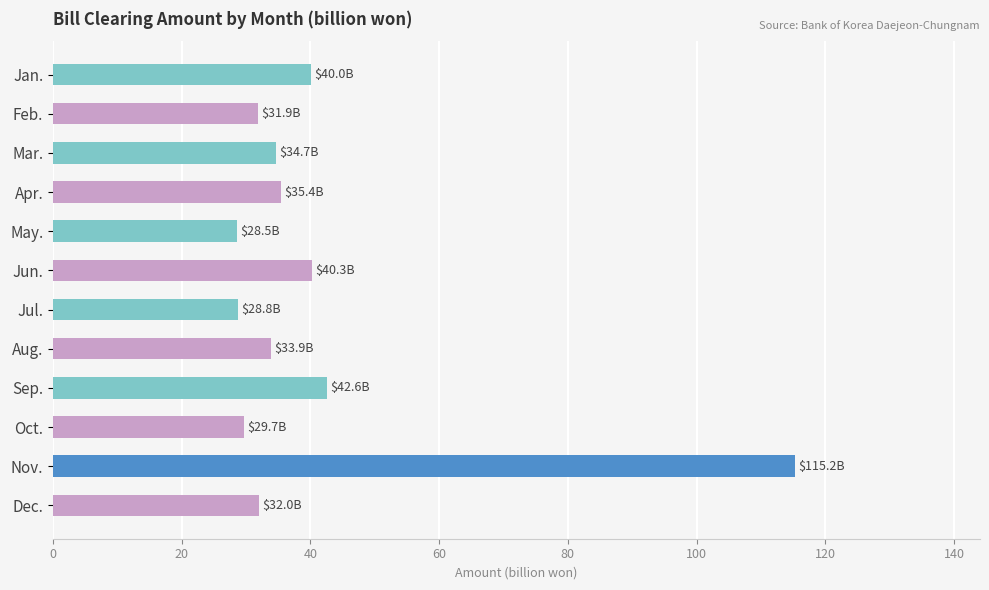

What is the value of the 3rd bar from the top?

34.7